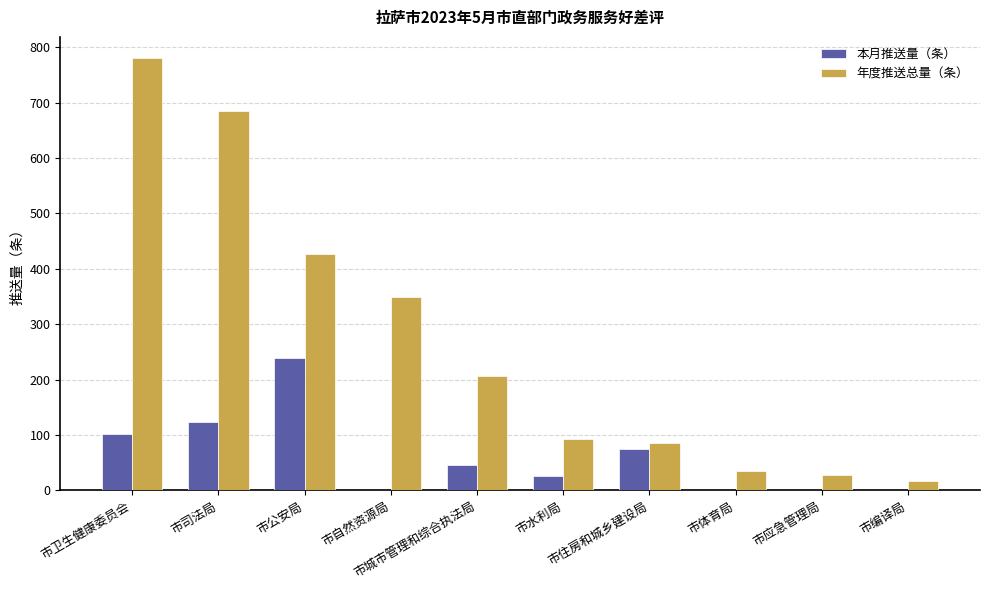

Which series has the largest total across all categories?

年度推送总量（条）